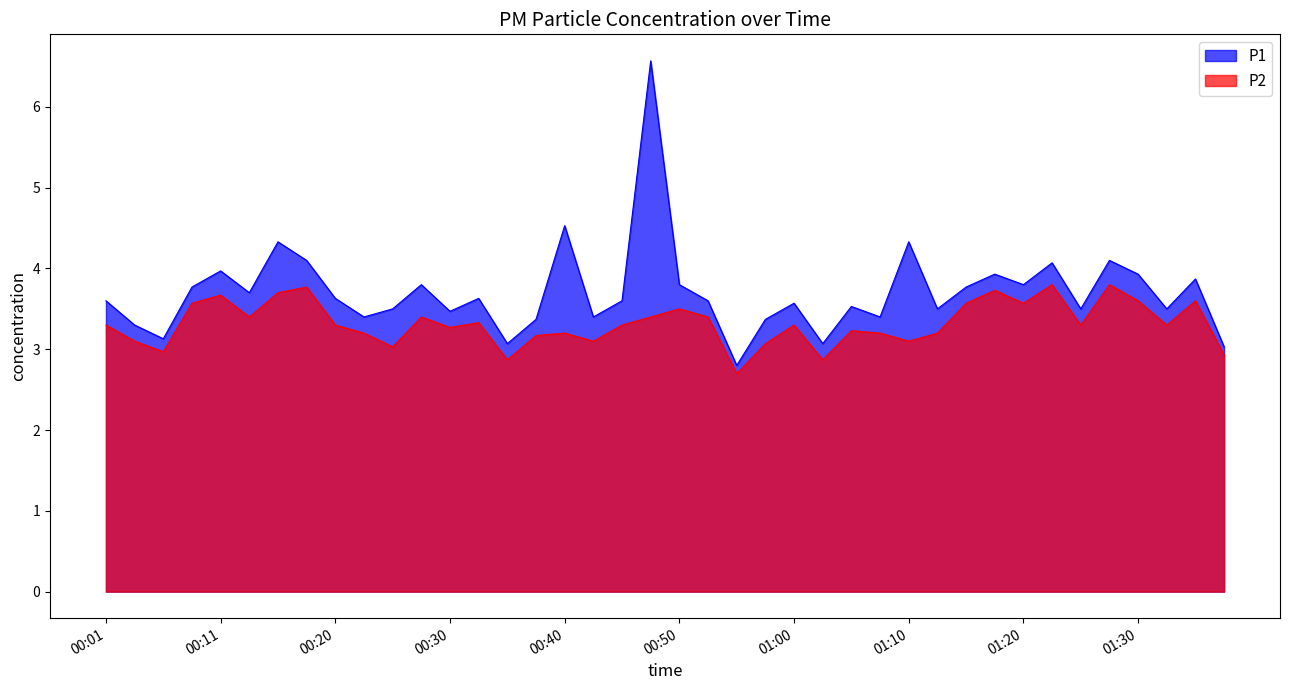

How many data points in P2 are less than 3?

5